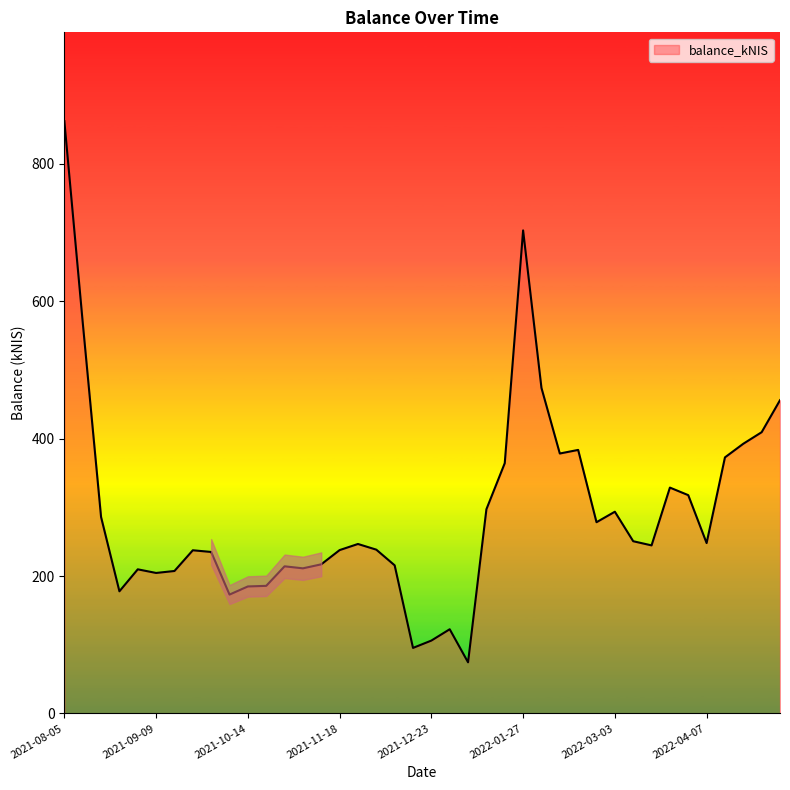

What is the minimum value shown in the chart?

74.4